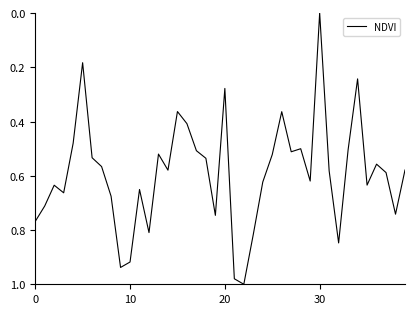

True or false: there are more than 1 points higher than both neighbors.

True